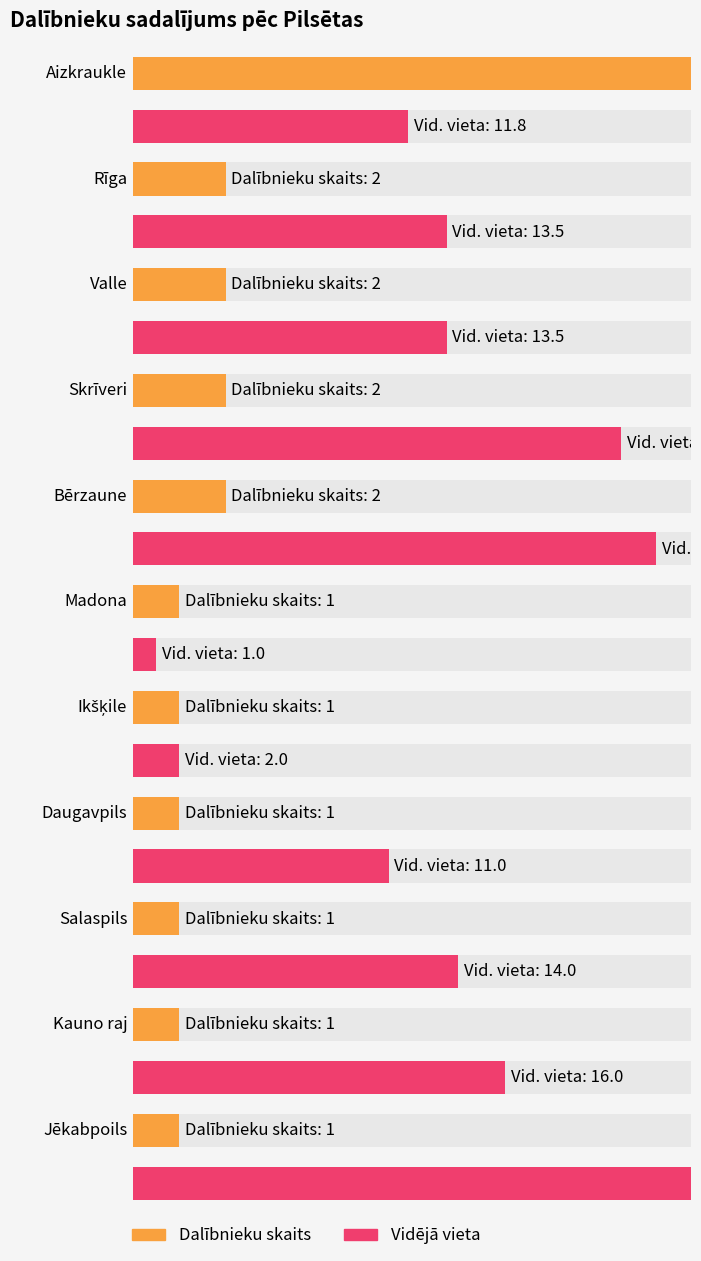

Are the bars horizontal?

Yes